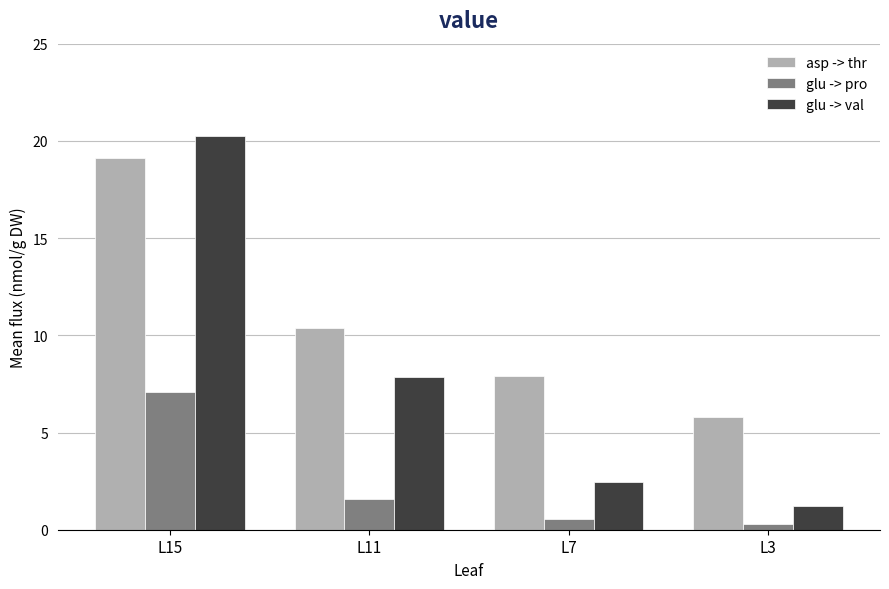

What is the total value across all series at L15?

46.4